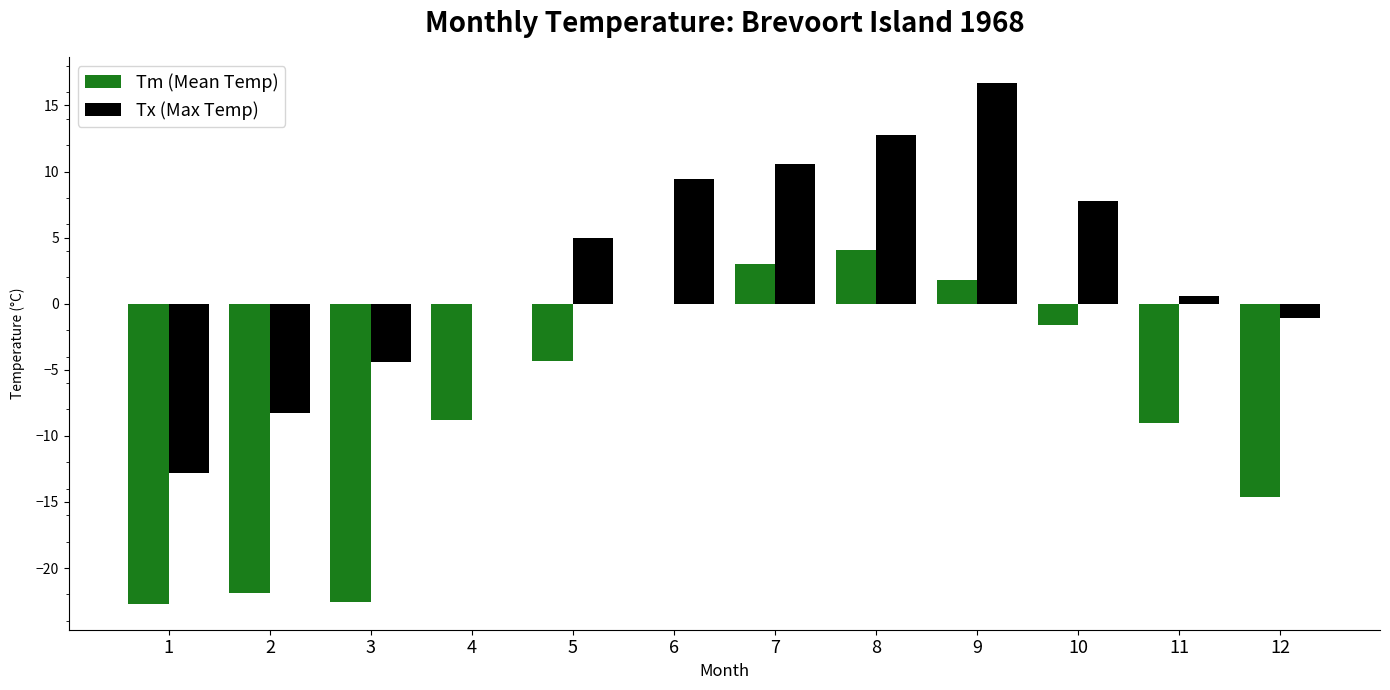

How many distinct data groups are displayed?

2